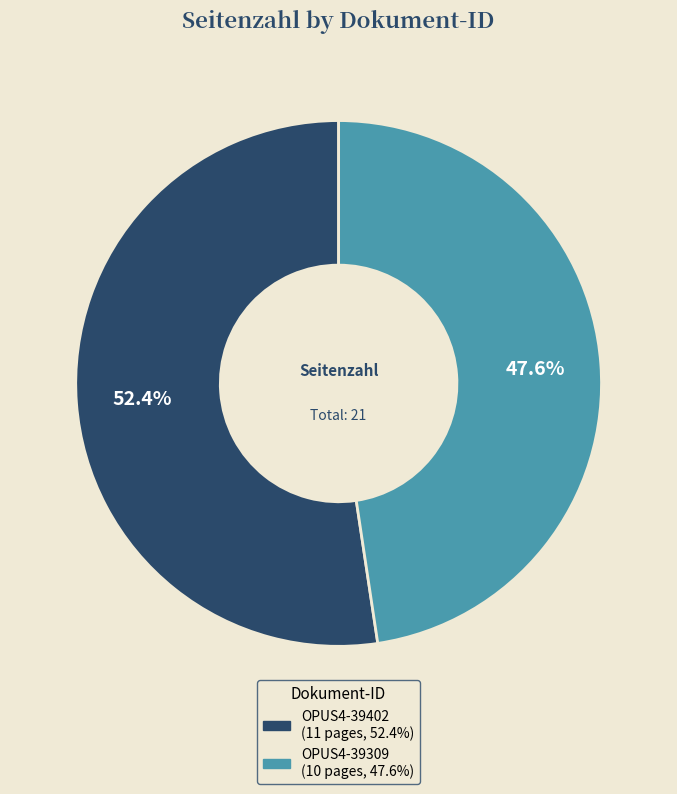

To the nearest percent, what percentage of the pie is OPUS4-39402?

52%